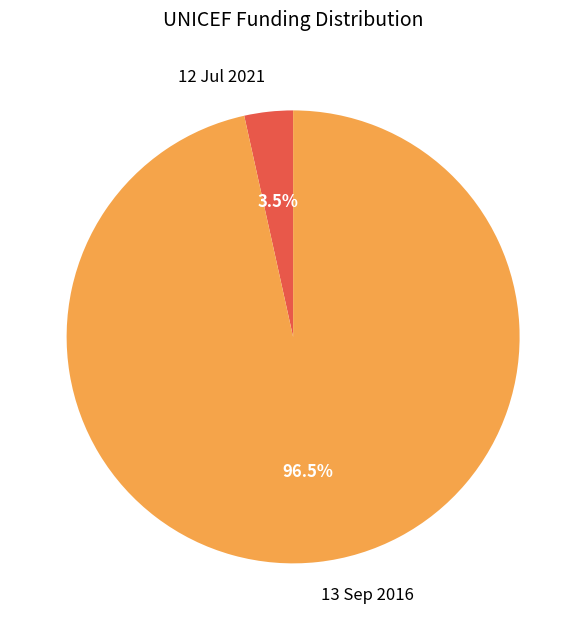

What portion of the pie excludes 13 Sep 2016?

3.5%